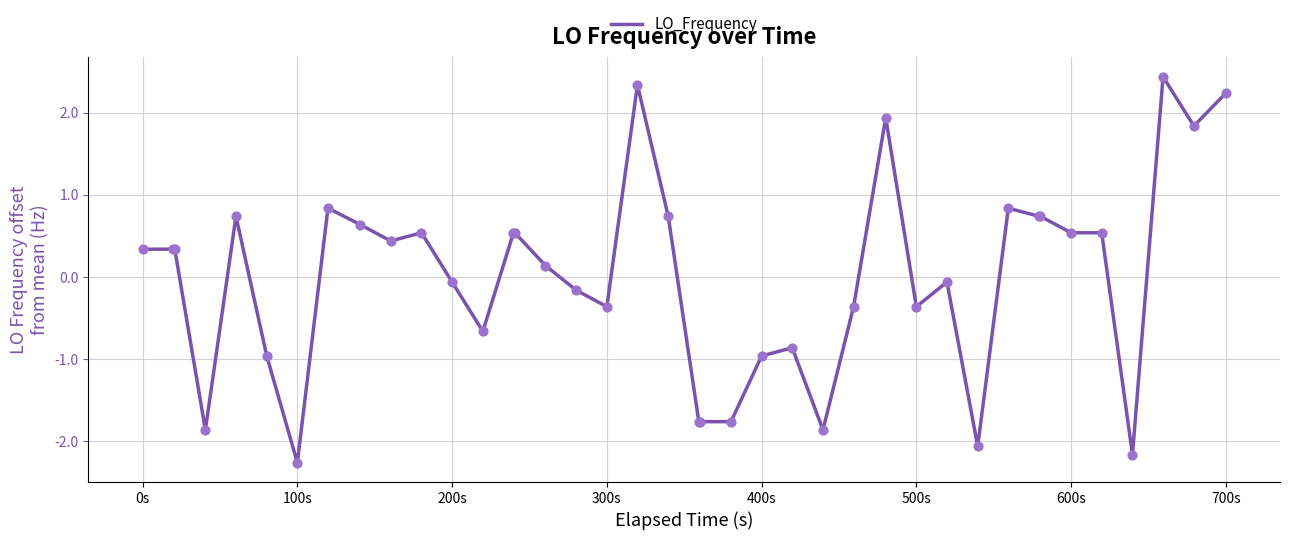

What is the smallest value displayed?

-2.3